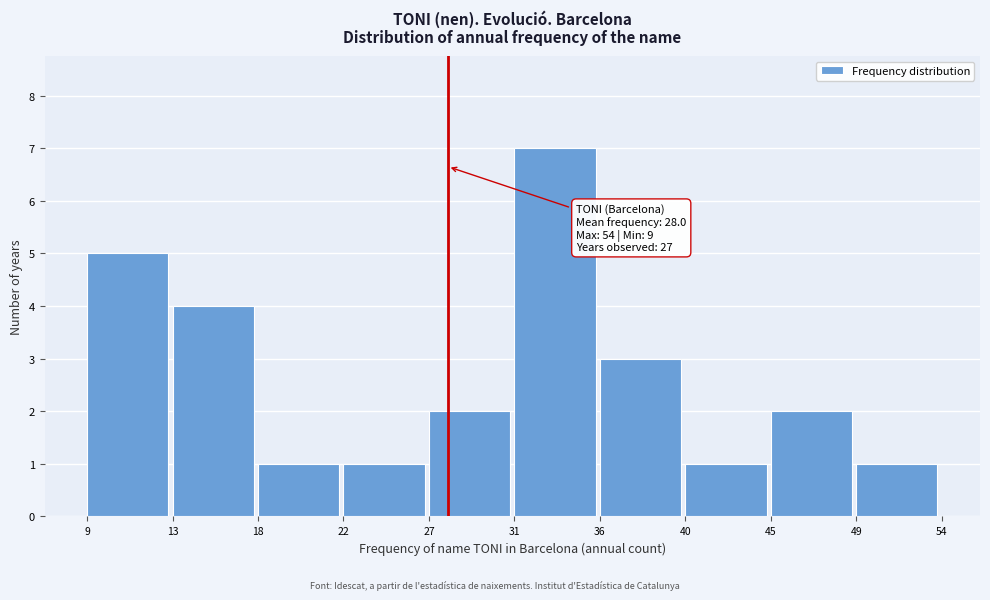

Reading left to right, what are all the values shown in this chart?

9=5	13=4	18=1	22=1	27=2	31=7	36=3	40=1	45=2	49=1